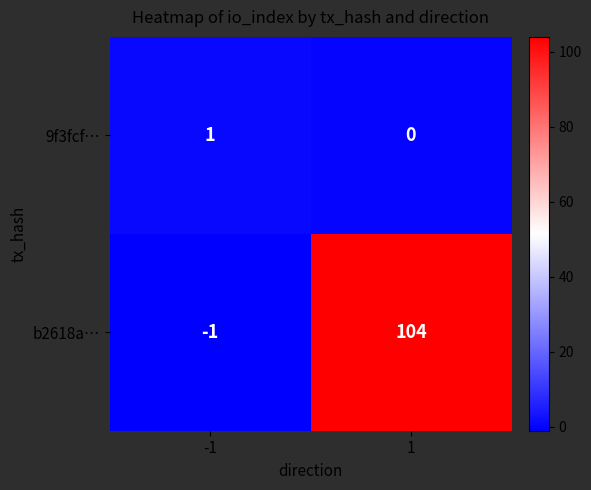

What is the difference between the maximum and minimum values in the b2618a… series?

105